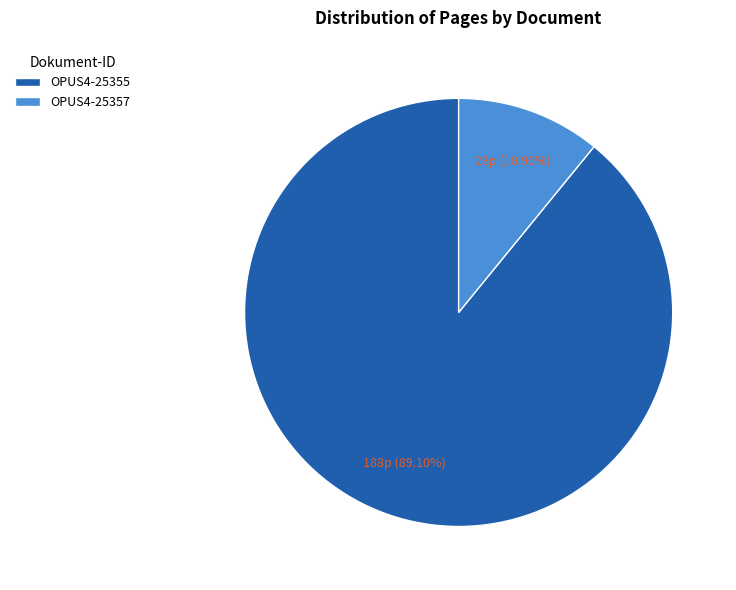

Count the number of slices in the pie.

2